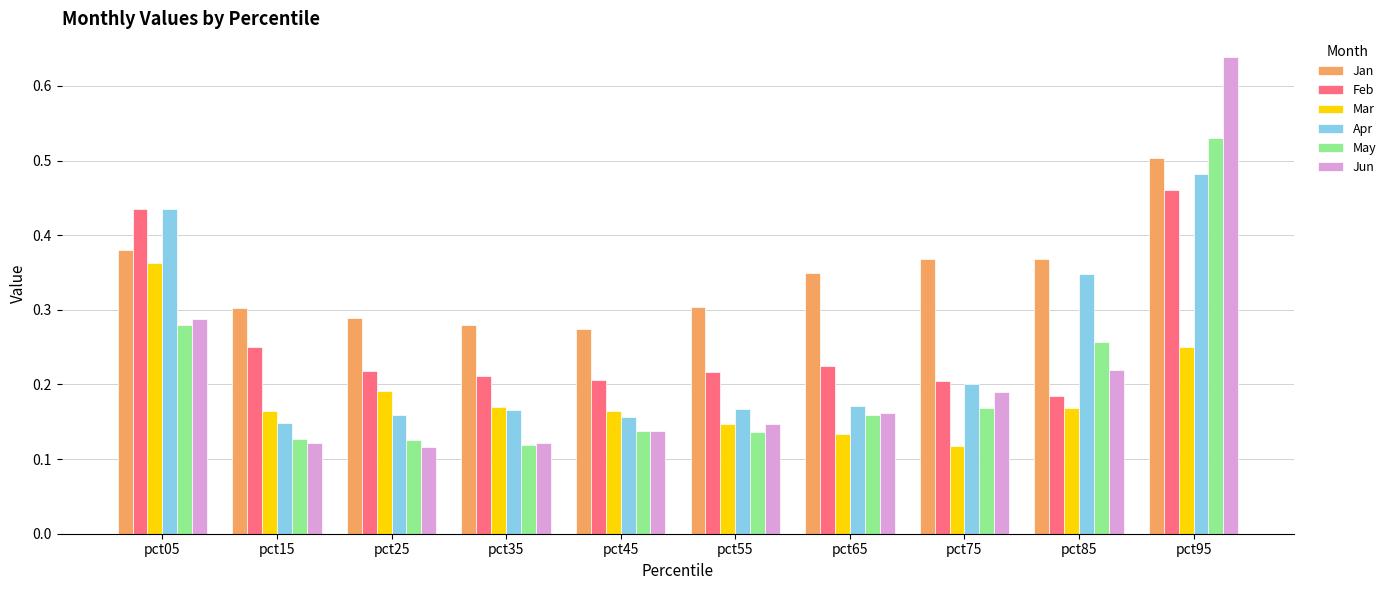

Which series has the largest total across all categories?

Jan